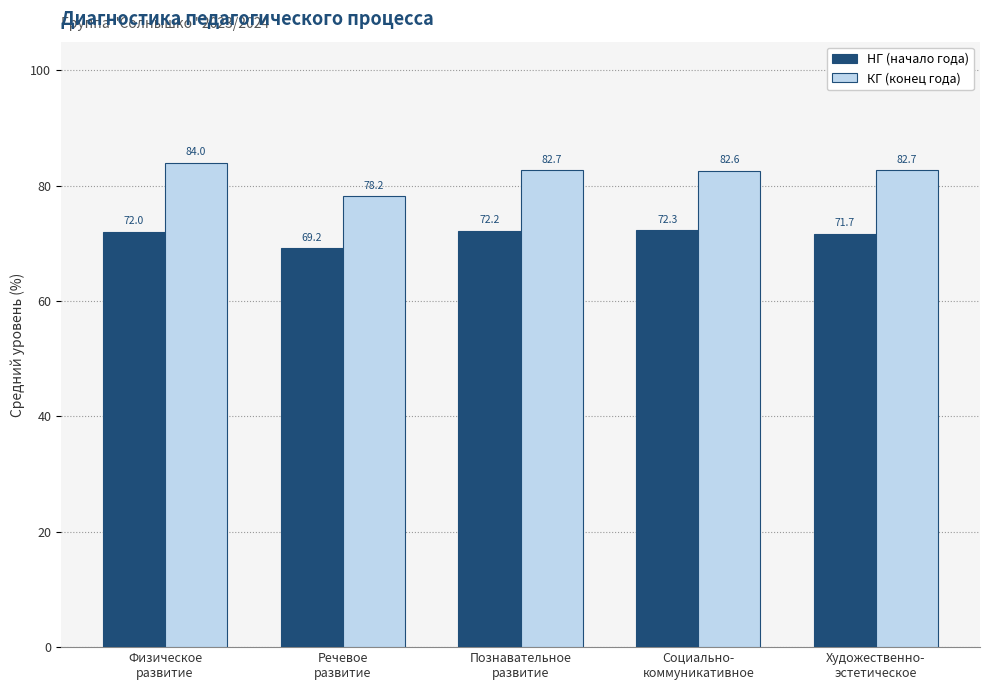

List the series in order of their peak value, lowest first.

НГ (начало года), КГ (конец года)